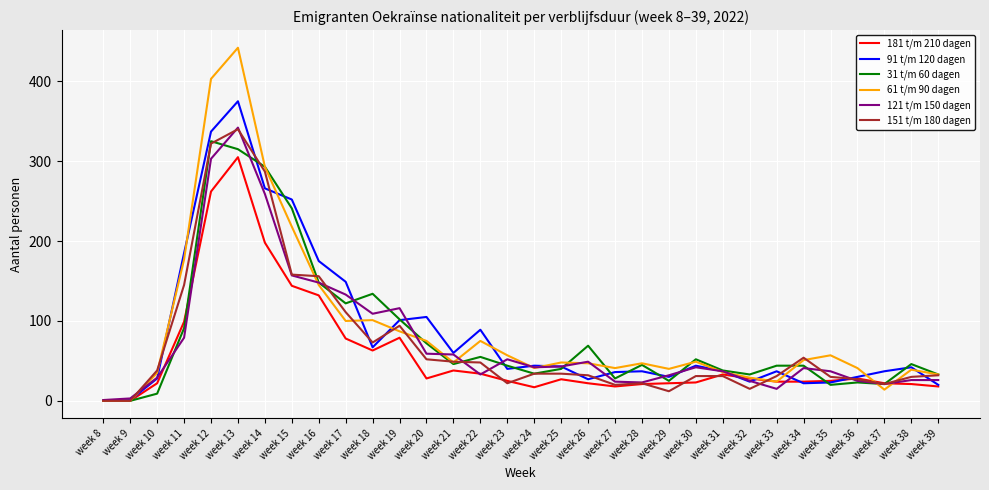

How many distinct data groups are displayed?

6